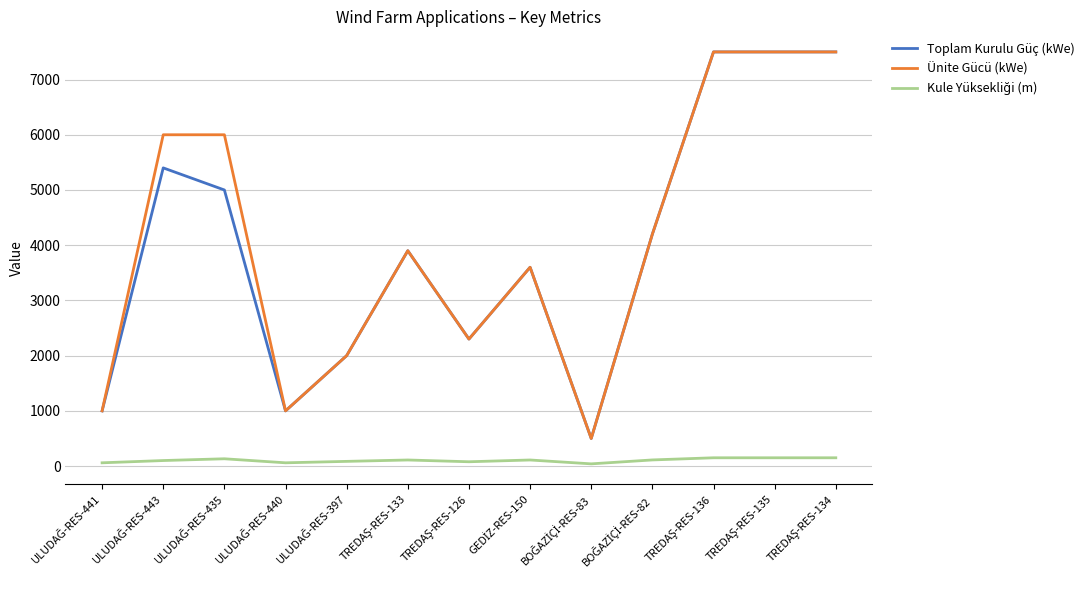

What is the maximum value for Ünite Gücü (kWe)?

7500